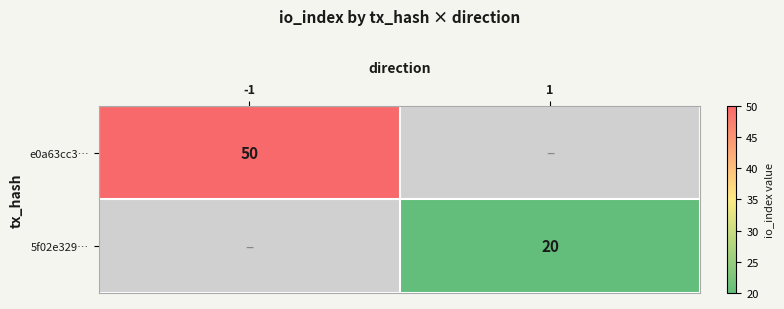

True or false: 5f02e329… has a value of 20 at 1.

True